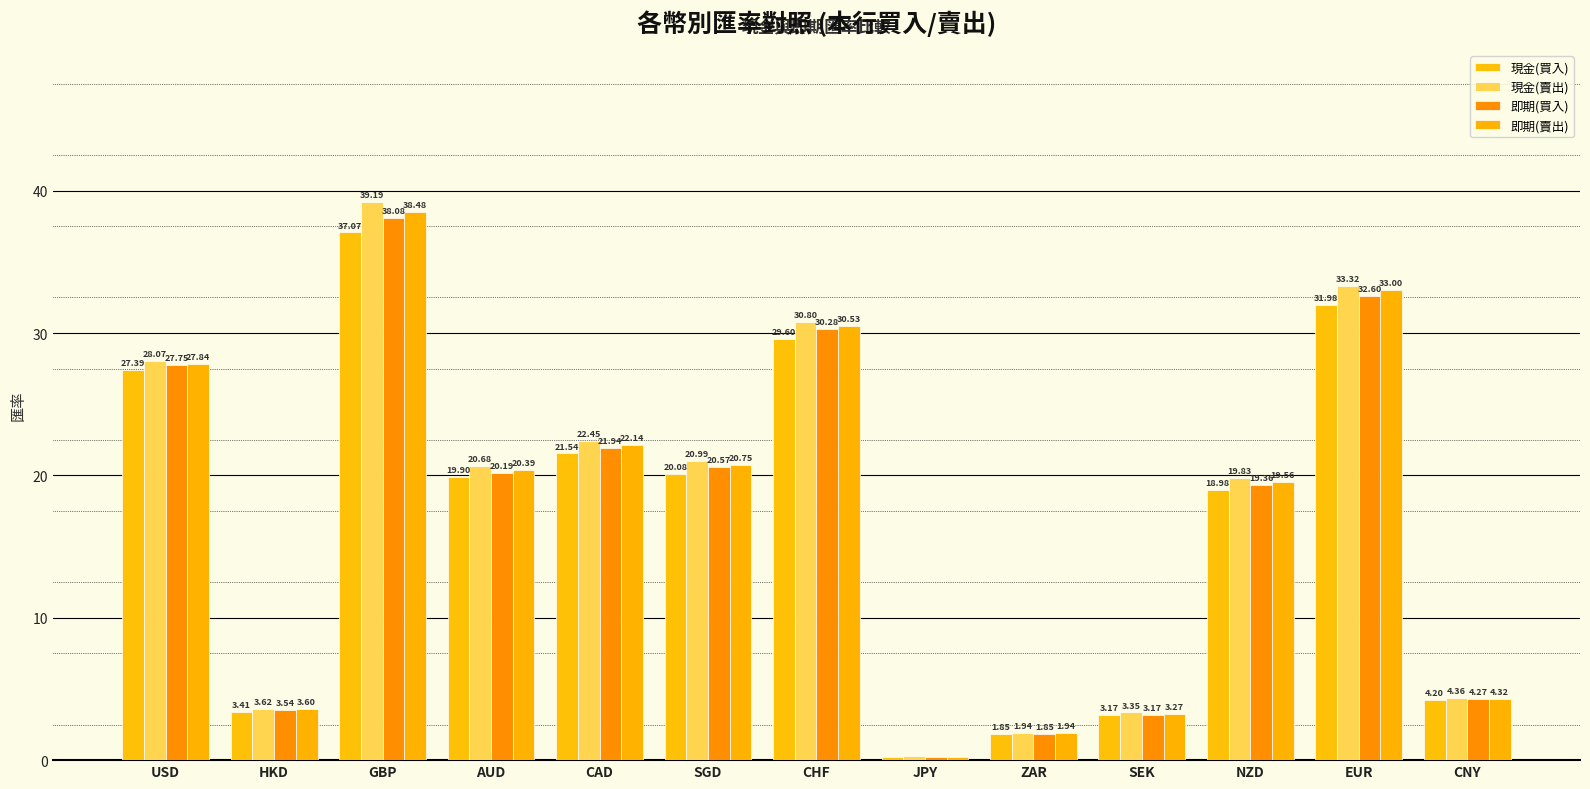

The 現金(賣出) series shows 33.3 at EUR. True or false?

True